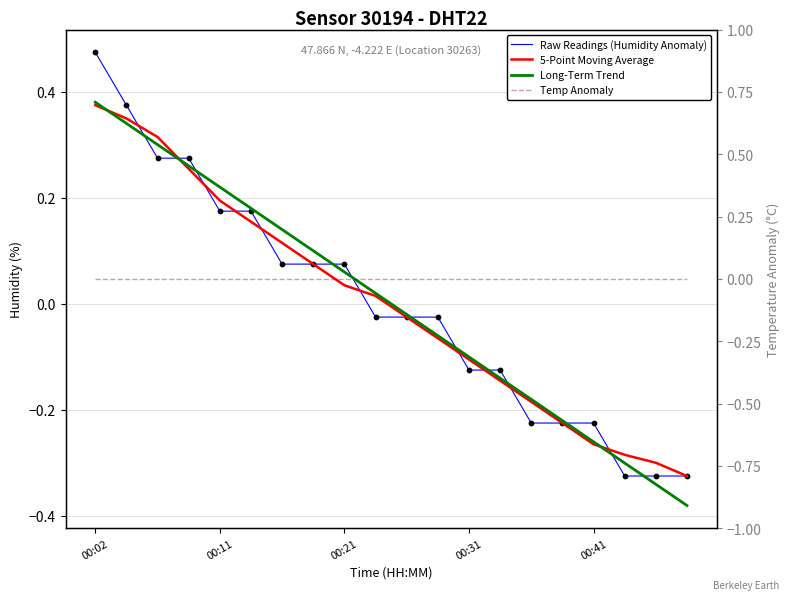

At which category is the sum across all series the highest?

00:02